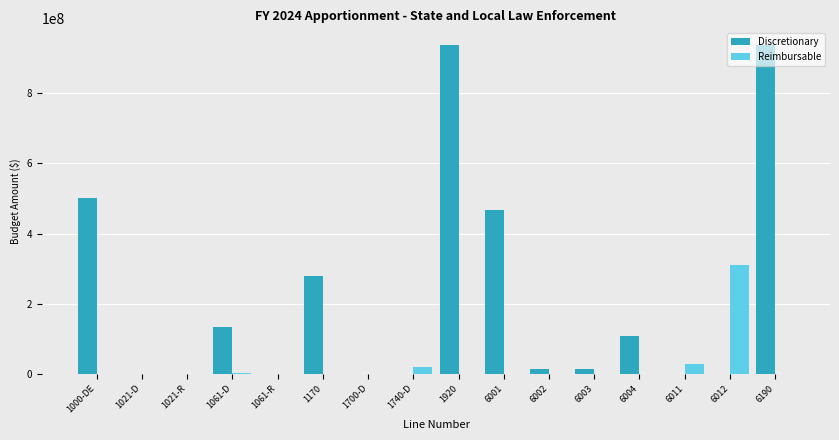

The value of Reimbursable at 1920 is 171686906. True or false?

False